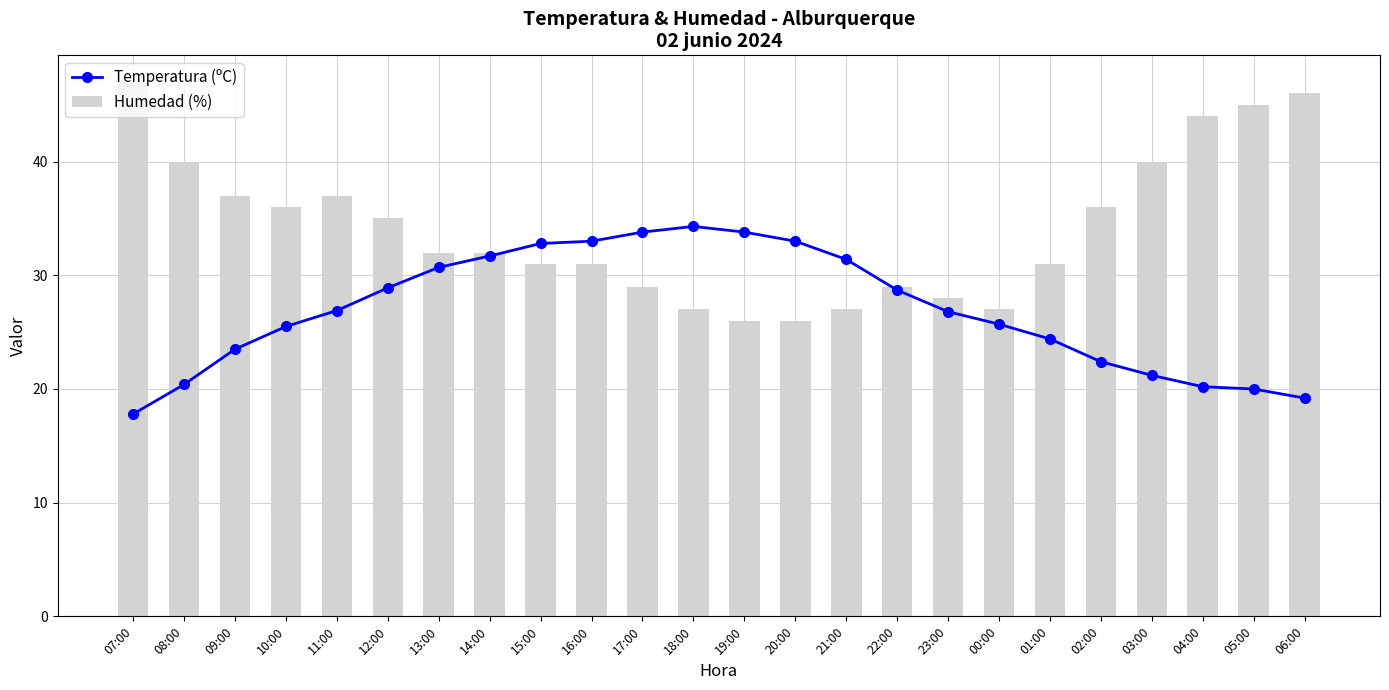

Which series has the largest range (max minus min)?

Humedad (%)